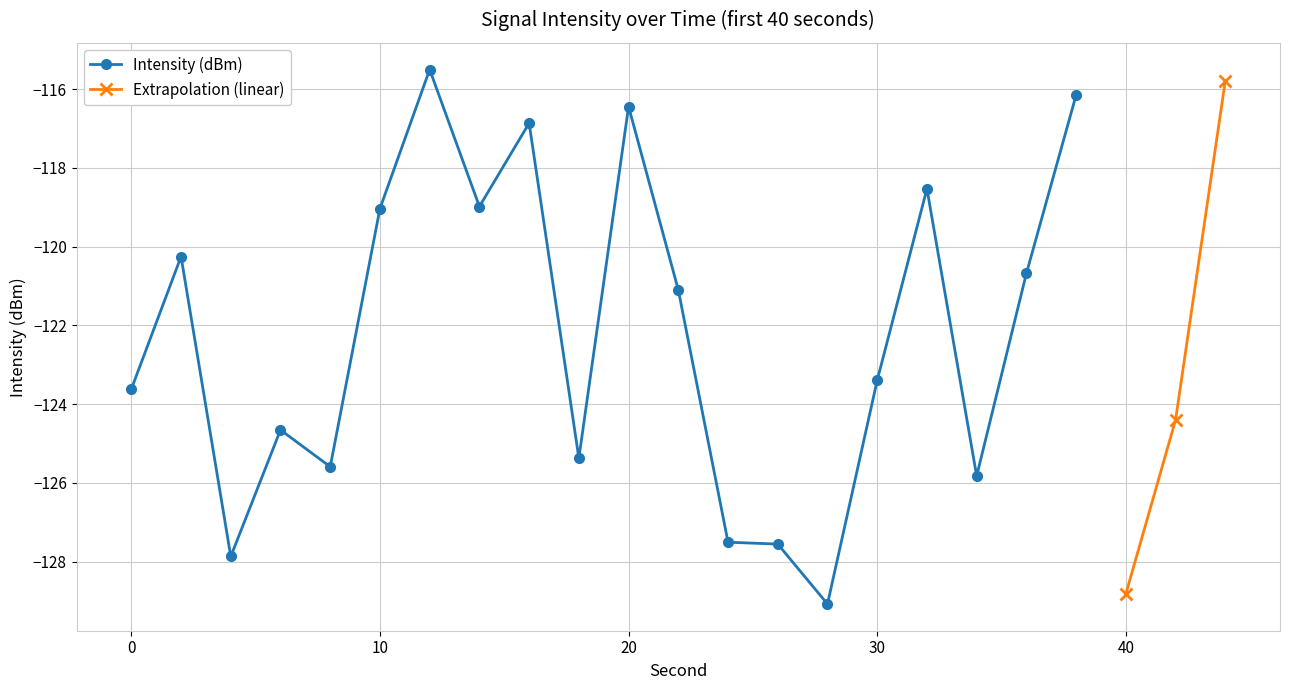

Does the chart have visible grid lines?

Yes